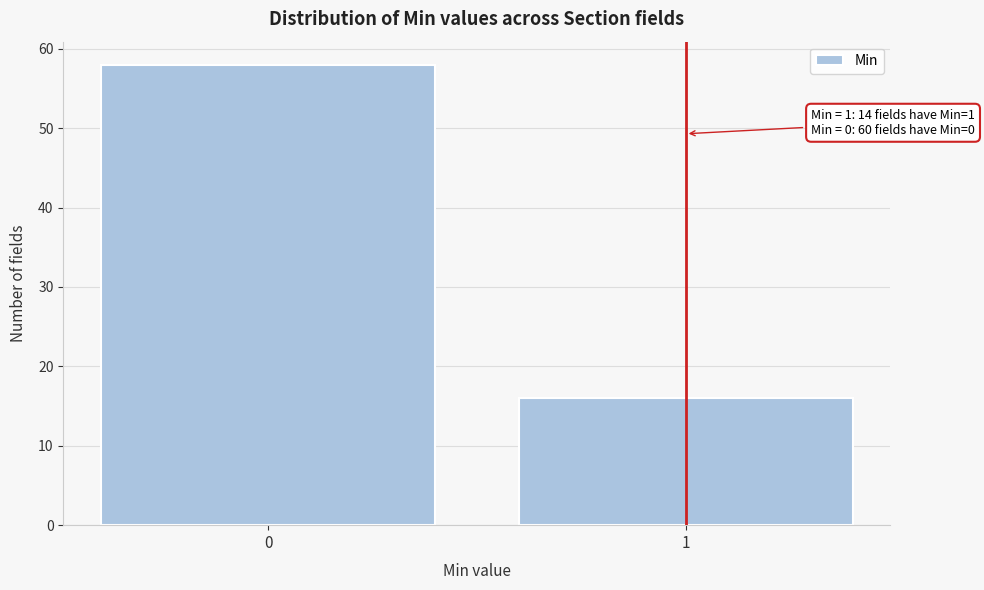

Reading right to left, extract all data points from this chart.

1=16	0=58